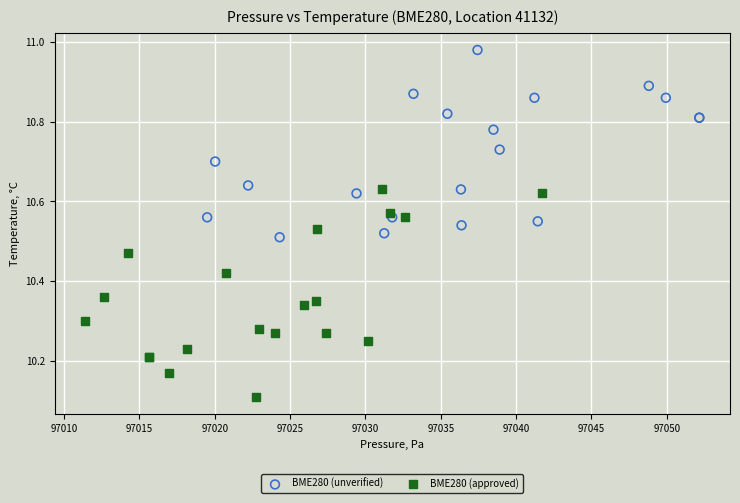

Which series has the widest spread of Y values?

BME280 (approved)